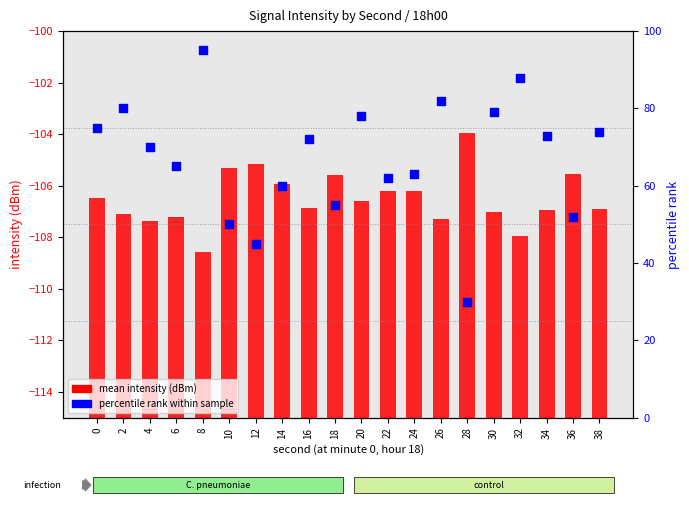

At which category is the sum across all series the highest?

8